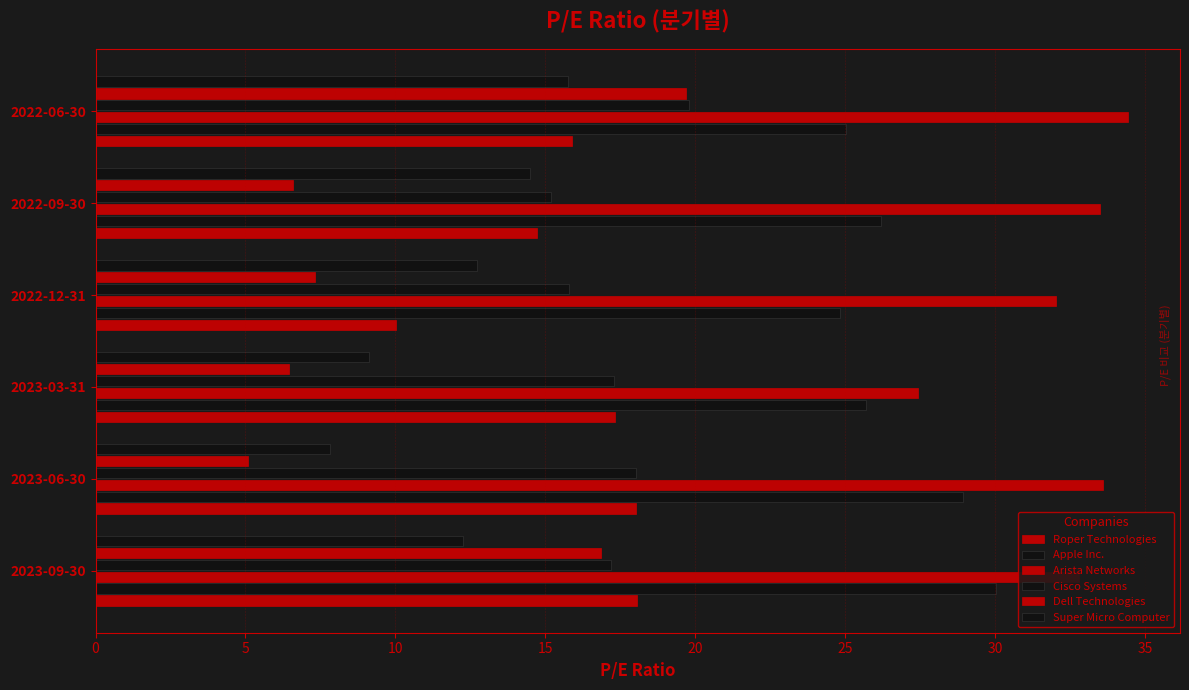

List the series in order of their peak value, lowest first.

Super Micro Computer, Roper Technologies, Dell Technologies, Cisco Systems, Apple Inc., Arista Networks